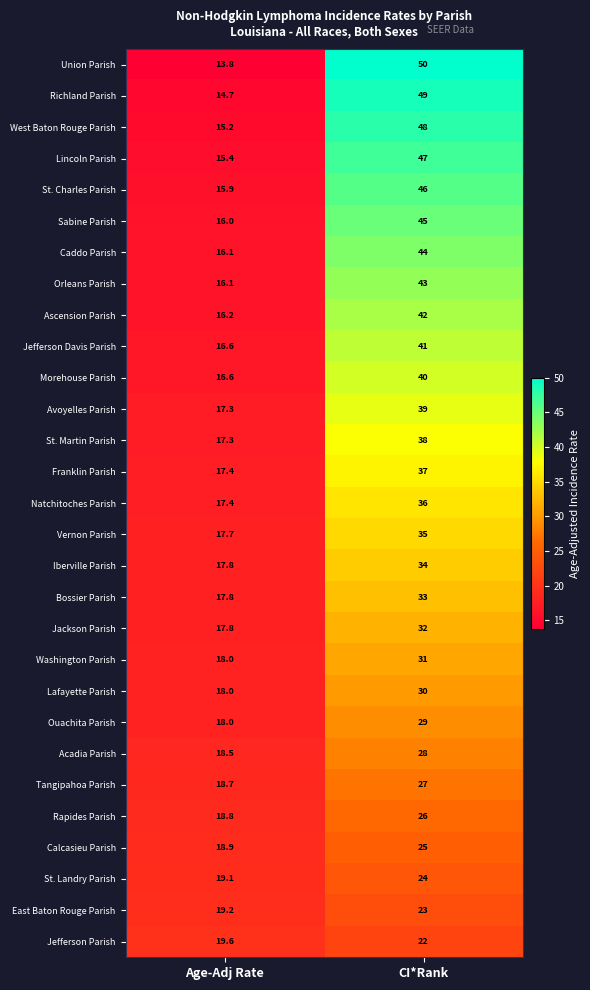

True or false: Natchitoches Parish has a value of 17.4 at Age-Adj Rate.

True